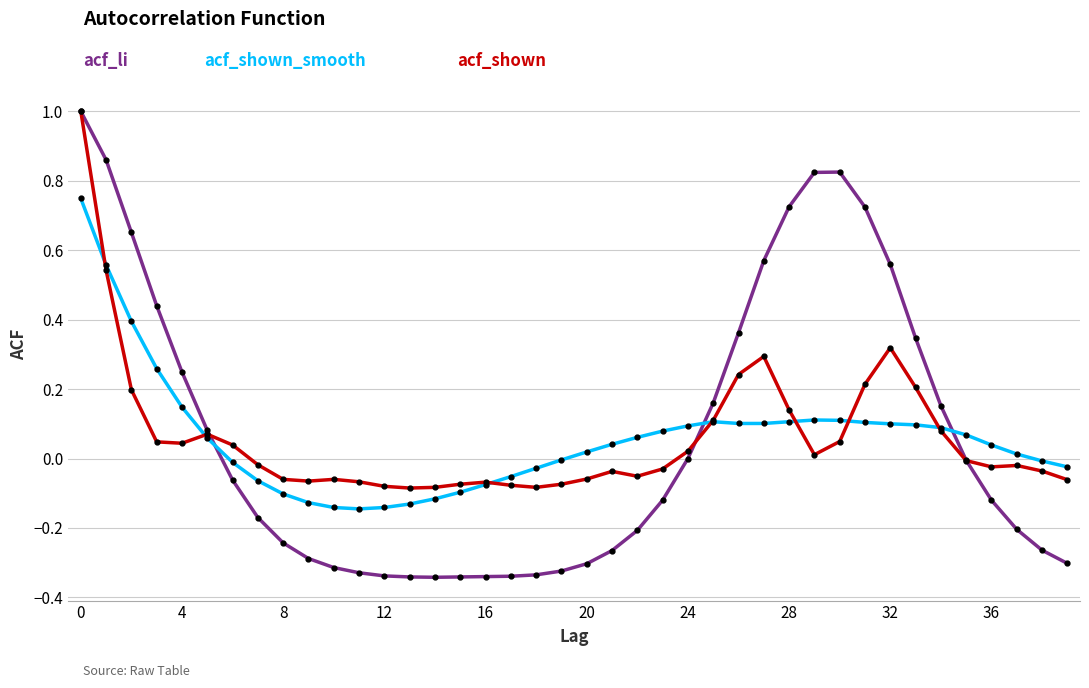

Does the chart have visible grid lines?

Yes